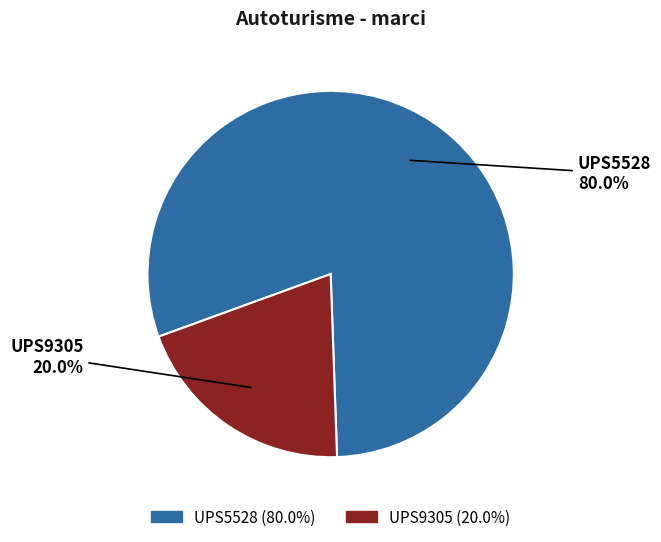

Which category has the smallest portion of the pie?

UPS9305